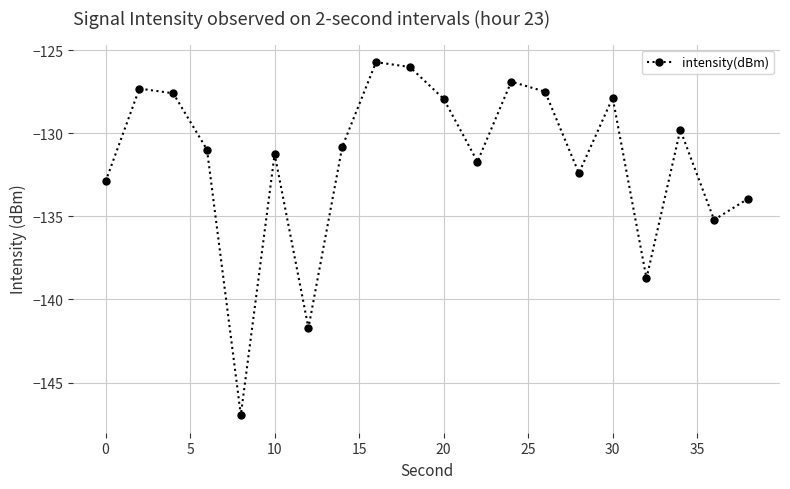

Does the chart display data point markers on the line(s)?

Yes